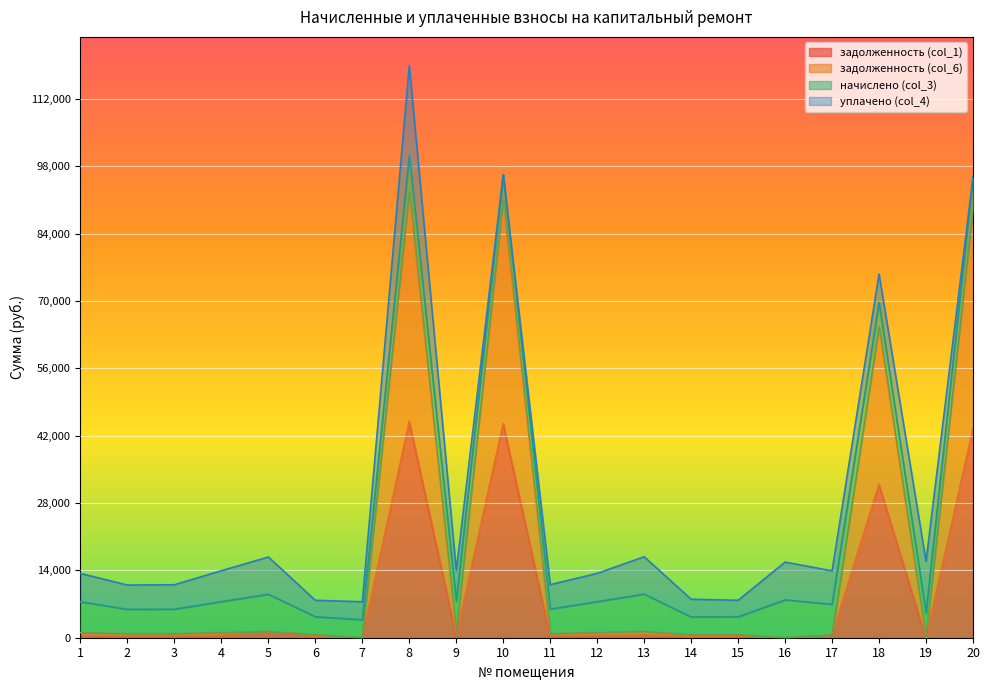

Which series has the largest range (max minus min)?

задолженность (col_6)